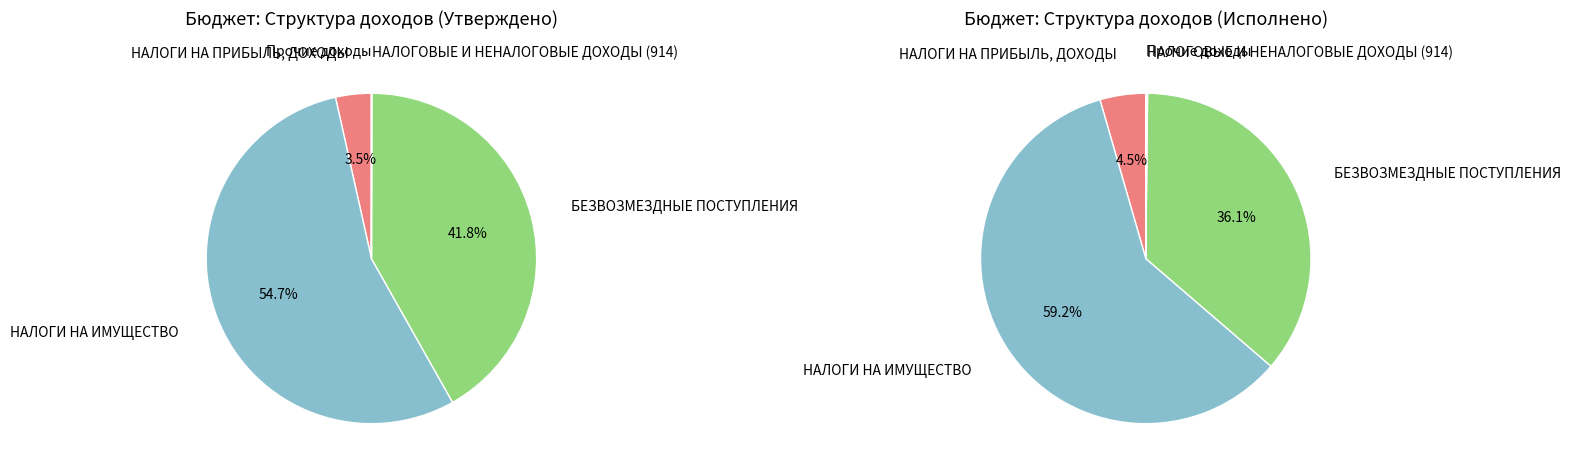

Approximately how many times larger is the value at НАЛОГОВЫЕ И НЕНАЛОГОВЫЕ ДОХОДЫ (914) compared to Прочие доходы?

9.3